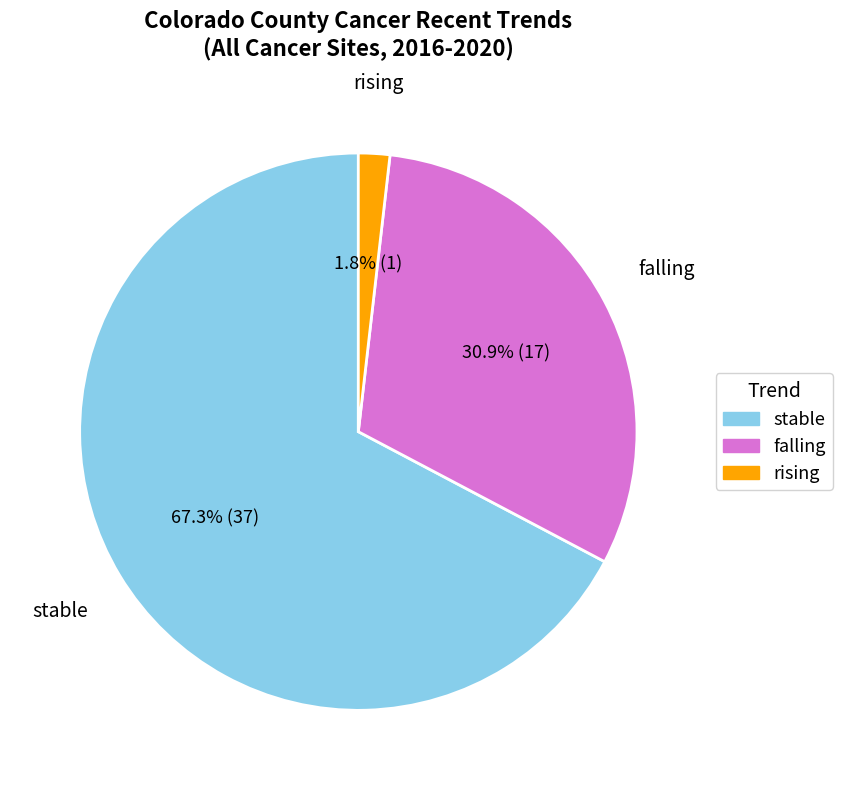

What percentage is NOT represented by stable?

32.7%